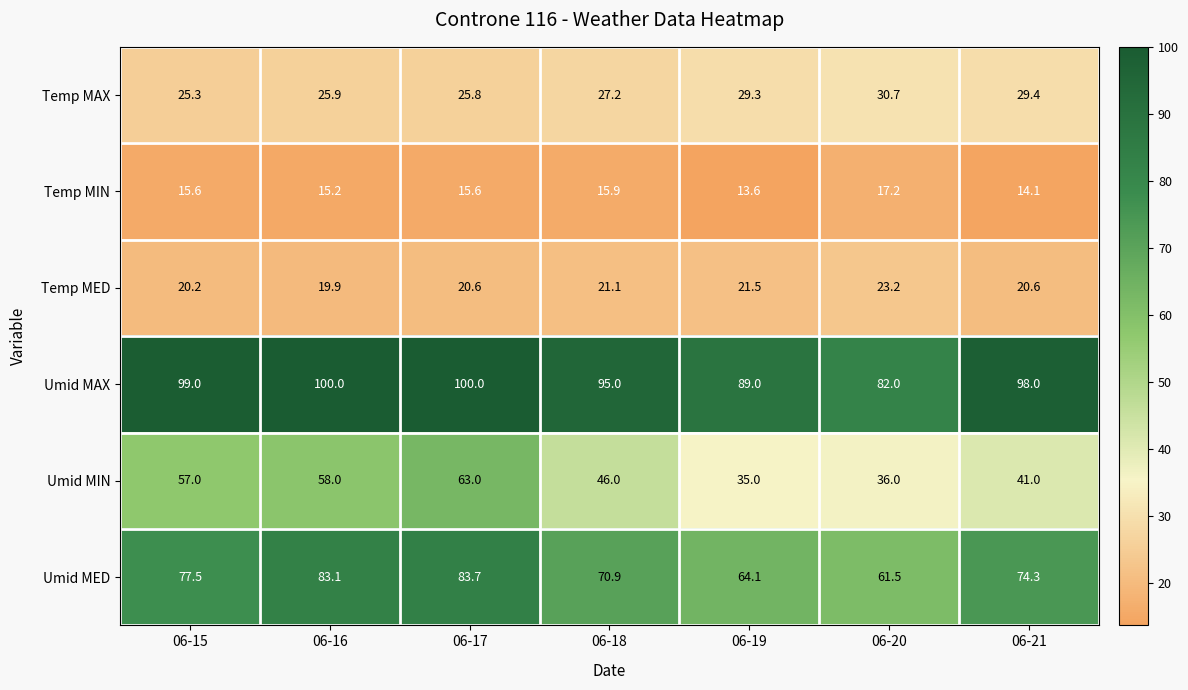

What is the greatest value displayed?

100.0